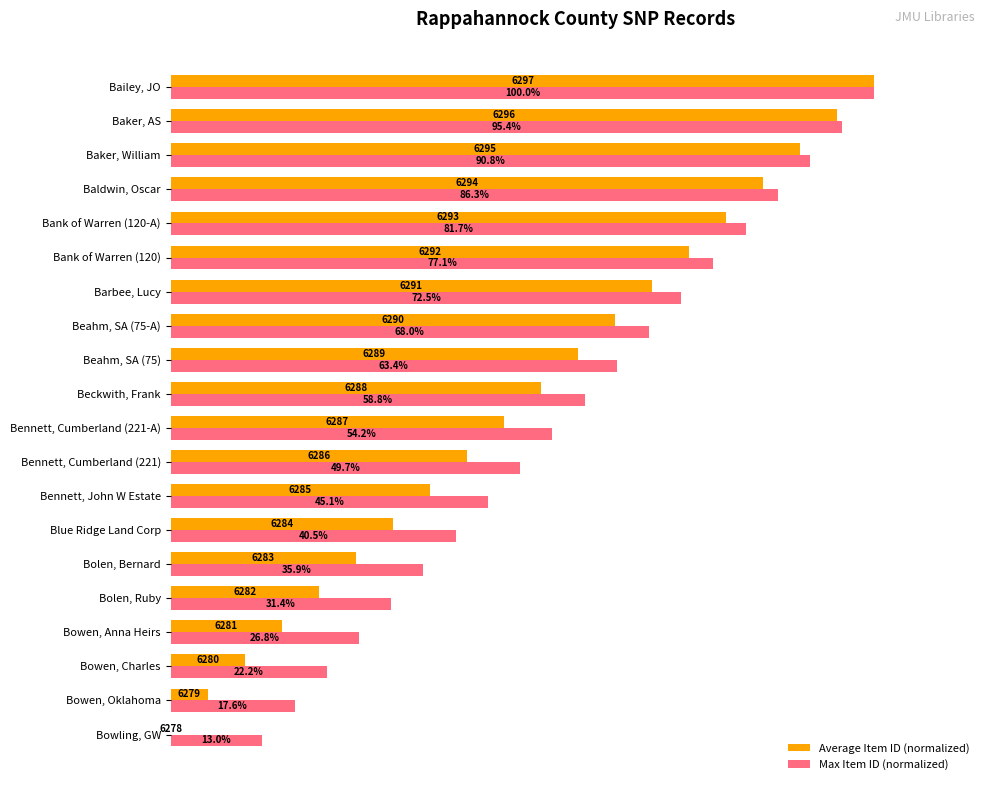

Which category has the highest value across all series?

Bailey, JO